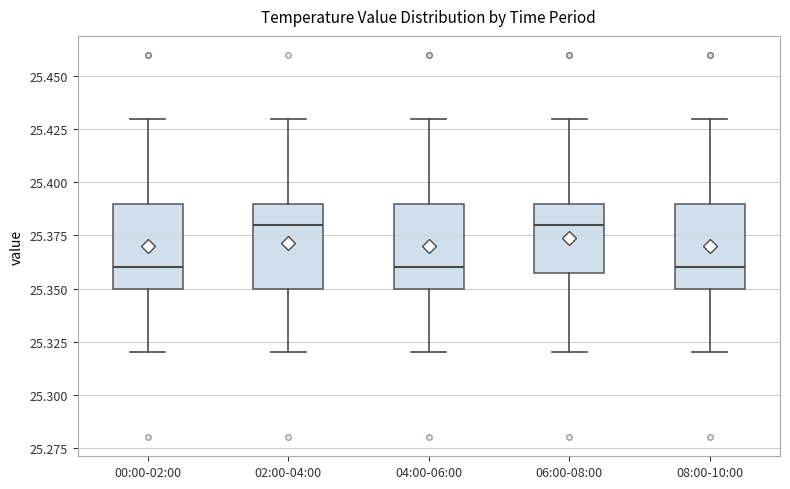

Reading left to right, read every box against the y-axis: the position of its median line, the range the box covers, and the ends of its whiskers. The values are not printed on the chart, so give them approximately, as read against the axis.

00:00-02:00: median 25.36, box 25.35 to 25.39, whiskers 25.32 to 25.43
02:00-04:00: median 25.38, box 25.35 to 25.39, whiskers 25.32 to 25.43
04:00-06:00: median 25.36, box 25.35 to 25.39, whiskers 25.32 to 25.43
06:00-08:00: median 25.38, box 25.36 to 25.39, whiskers 25.32 to 25.43
08:00-10:00: median 25.36, box 25.35 to 25.39, whiskers 25.32 to 25.43